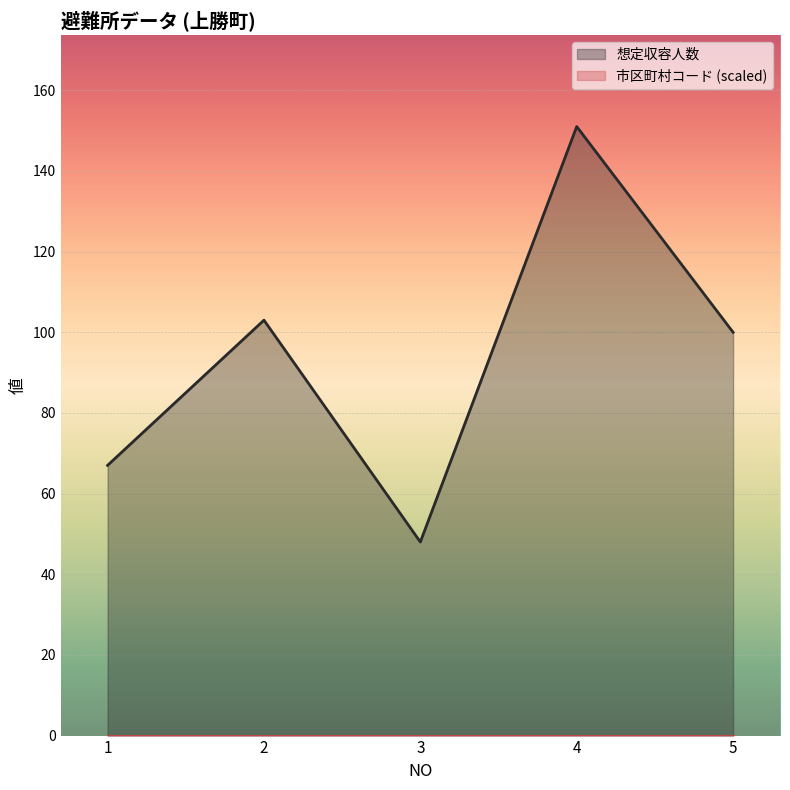

The value at 2 is 103. True or false?

True